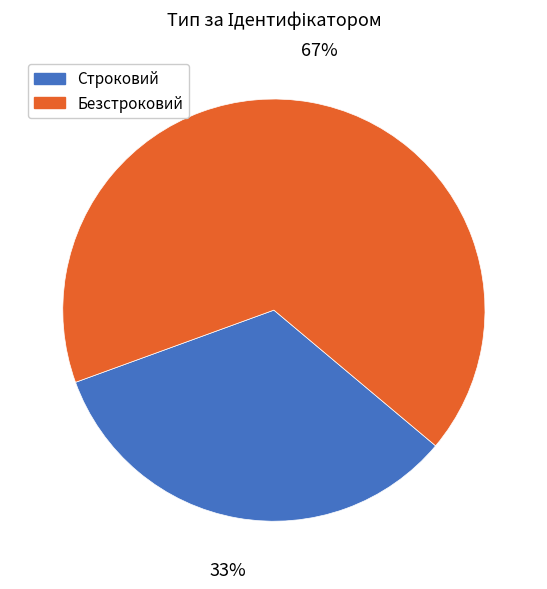

What is the largest slice in the pie chart?

Безстроковий